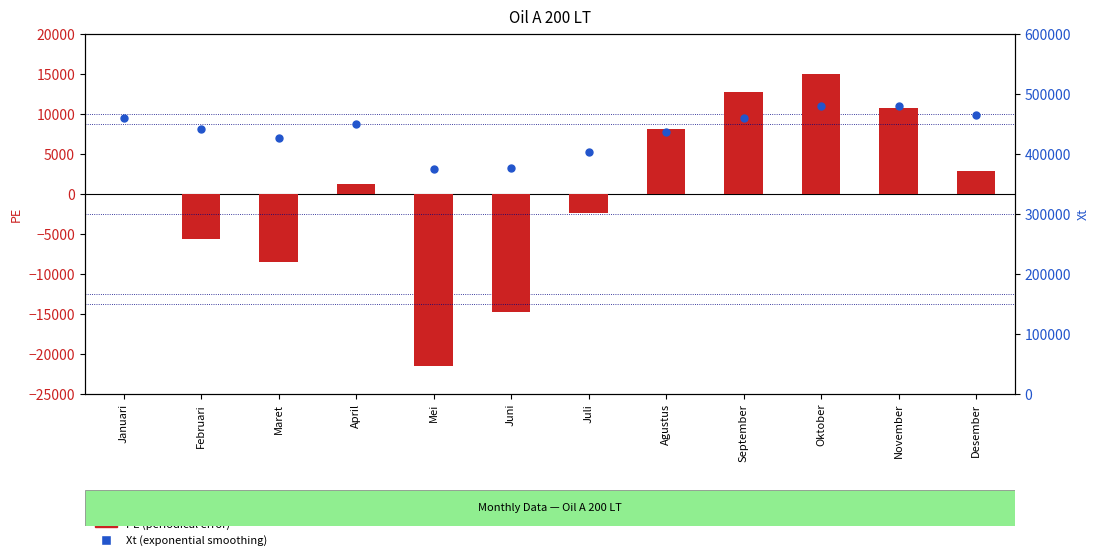

At which category is the sum across all series the highest?

Oktober